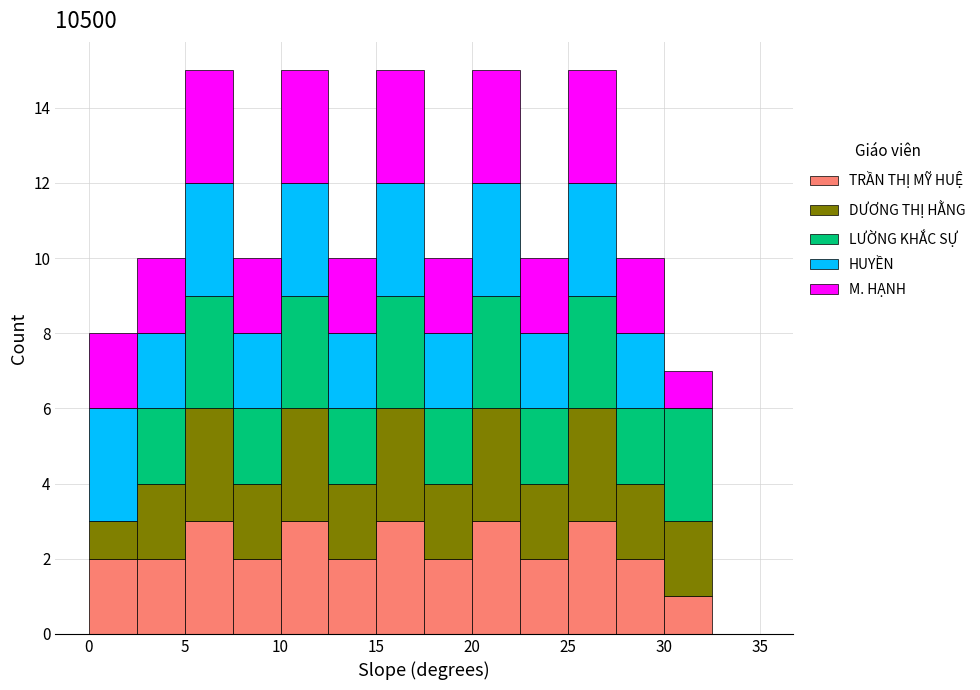

Reading left to right, transcribe this chart: for each stacked bar, give the range it covers on the x-axis and its total height. The values are not printed on the chart, so give them approximately, as read against the axis.

0.0 to 2.5: 8
2.5 to 5.0: 10
5.0 to 7.5: 15
7.5 to 10.0: 10
10.0 to 12.5: 15
12.5 to 15.0: 10
15.0 to 17.5: 15
17.5 to 20.0: 10
20.0 to 22.5: 15
22.5 to 25.0: 10
25.0 to 27.5: 15
27.5 to 30.0: 10
30.0 to 32.5: 7
32.5 to 35.0: 0